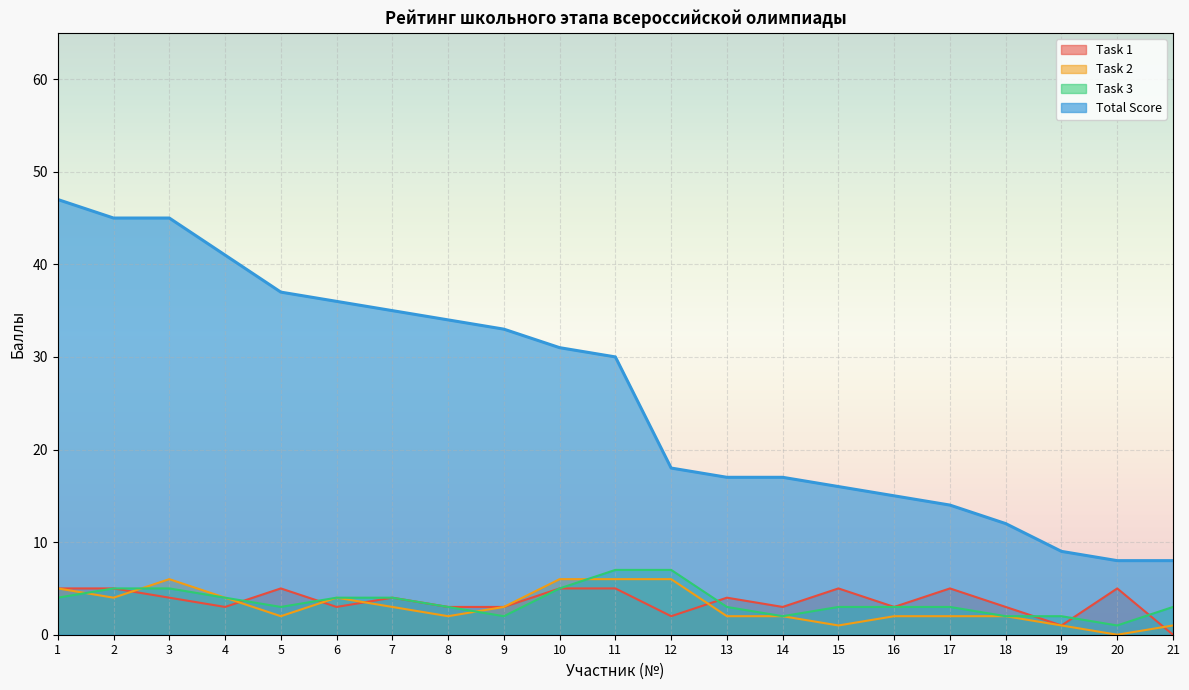

Is the value of Total Score at 12 greater than the value of Task 1 at 3?

Yes